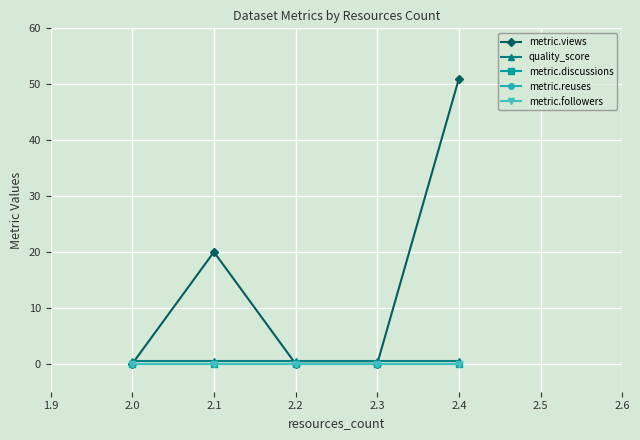

Does the chart have visible grid lines?

Yes